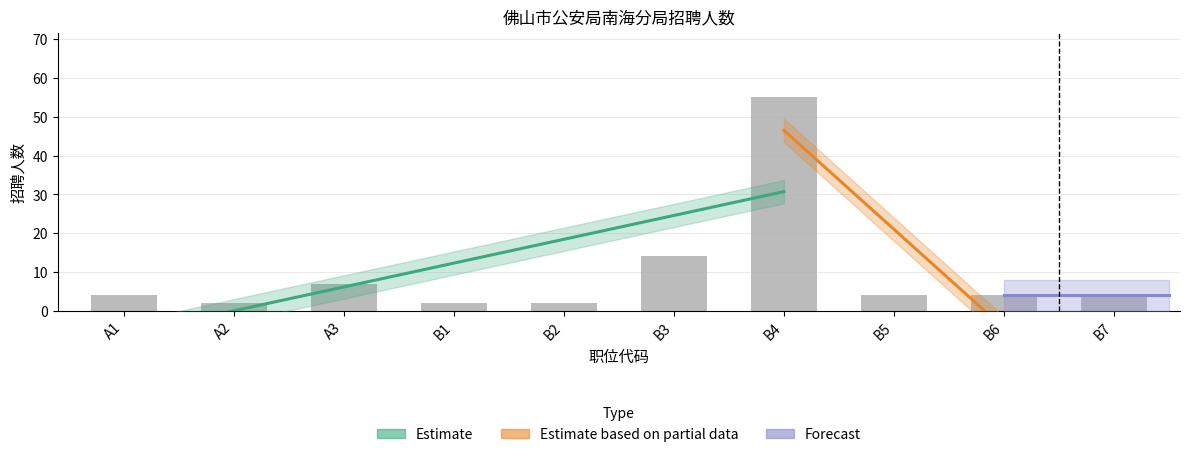

List the labels in order of value, largest first.

B4, B3, A3, A1, B5, B6, B7, A2, B1, B2